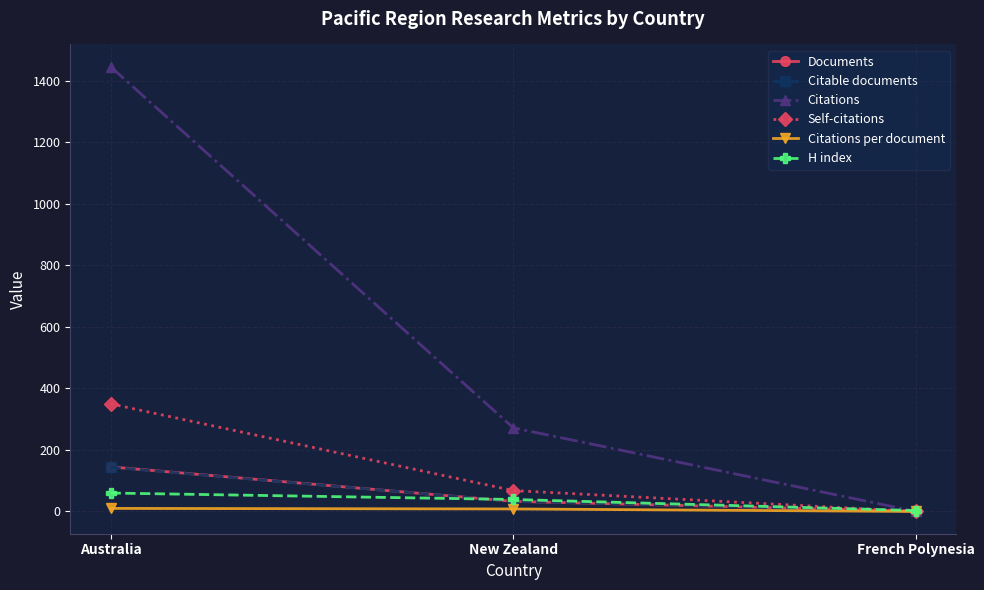

What position from the right is French Polynesia?

1